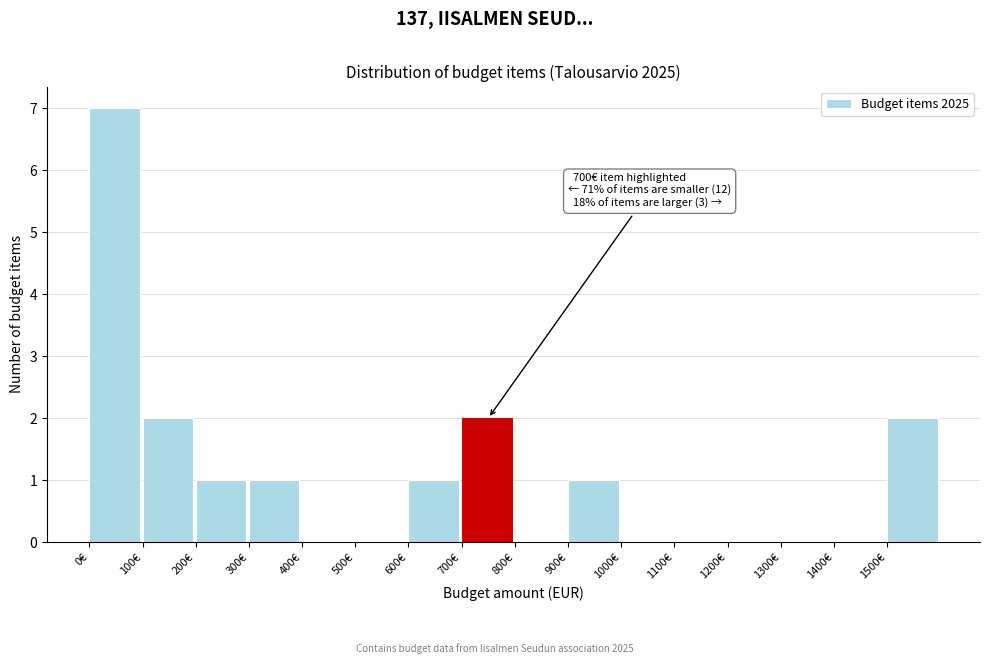

Over which range of the x-axis is the bar tallest?

0 to 100